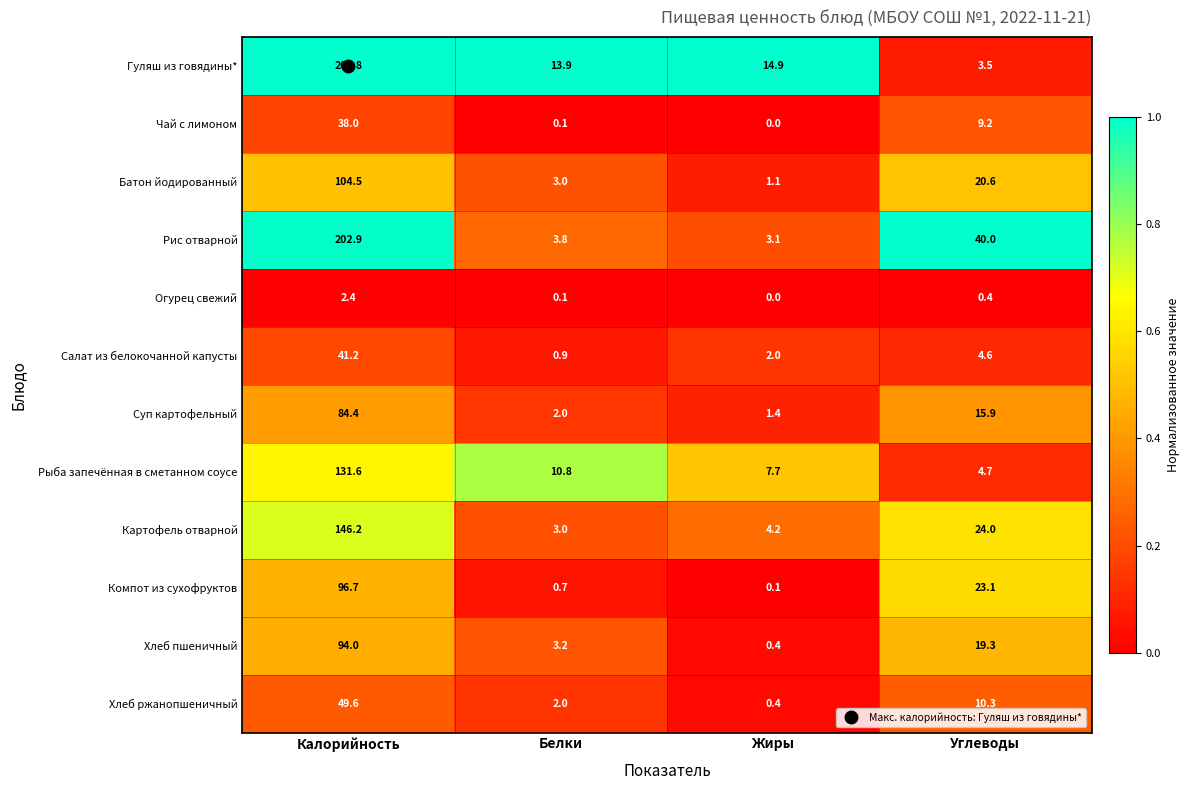

Rank the series by their maximum value, from highest to lowest.

Гуляш из говядины*, Рис отварной, Картофель отварной, Рыба запечённая в сметанном соусе, Батон йодированный, Компот из сухофруктов, Хлеб пшеничный, Суп картофельный, Хлеб ржанопшеничный, Салат из белокочанной капусты, Чай с лимоном, Огурец свежий